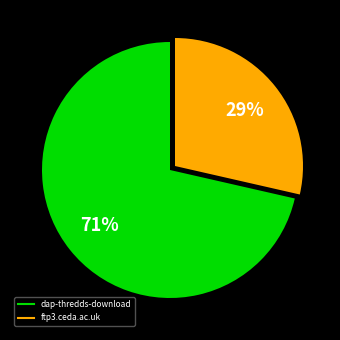

What percentage is the dap-thredds-download slice, to the nearest percent?

71%